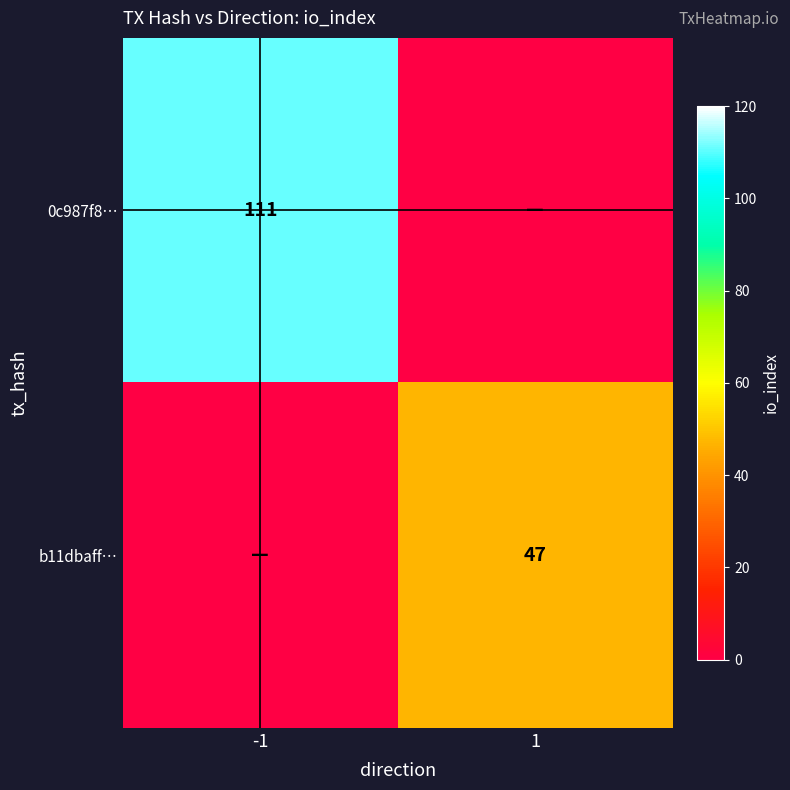

What is the spread (max minus min) of values at 1?

47